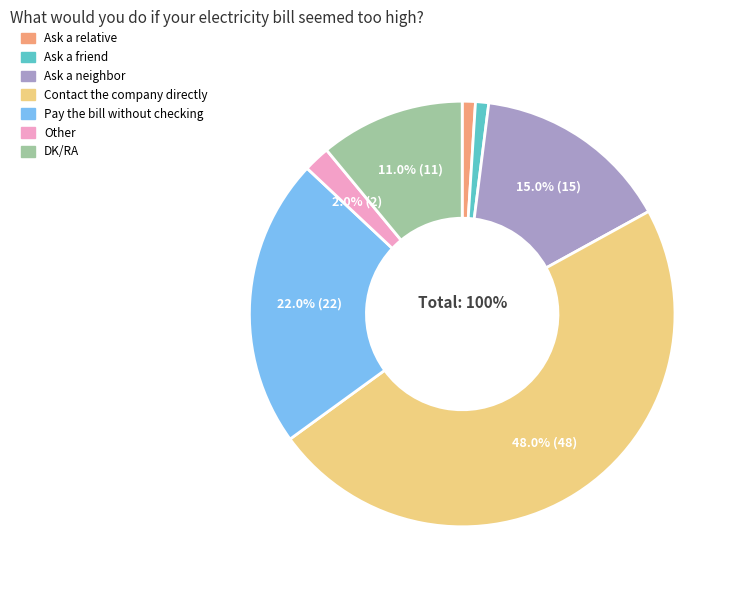

To the nearest percent, what is the difference between the Other and Contact the company directly slice percentages?

46%